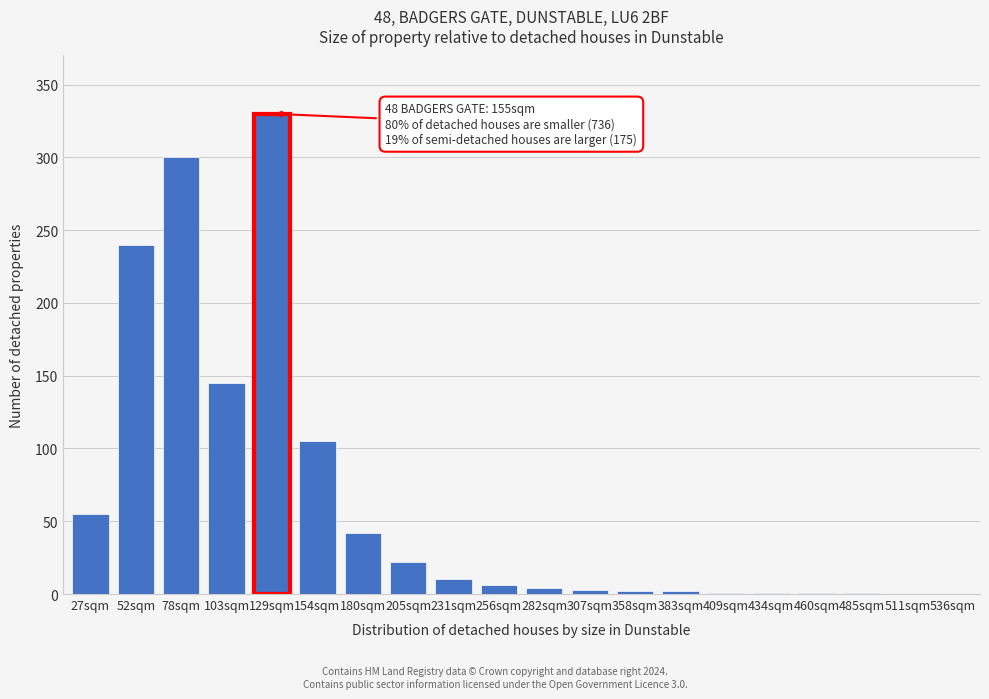

Which category has the highest value across all series?

129sqm